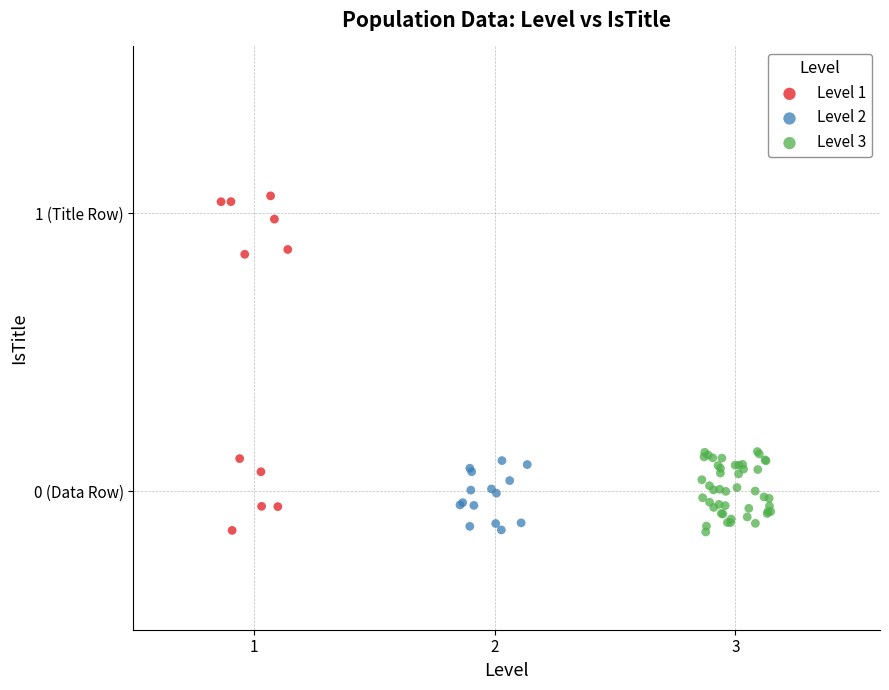

What are all the series names shown in the legend?

Level 1, Level 2, Level 3